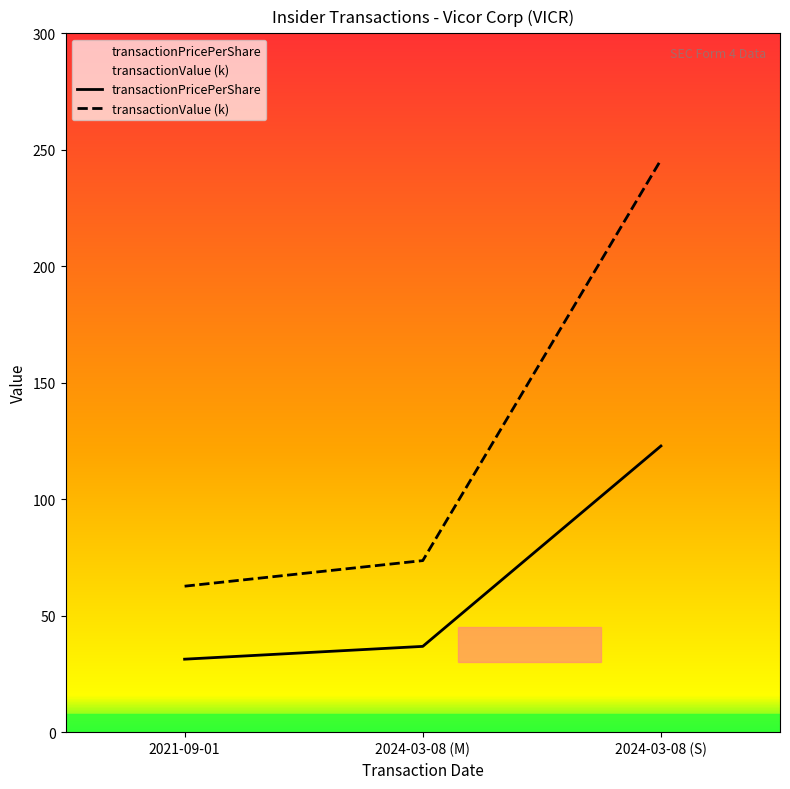

At which label does transactionPricePerShare first exceed 36?

2024-03-08 (M)